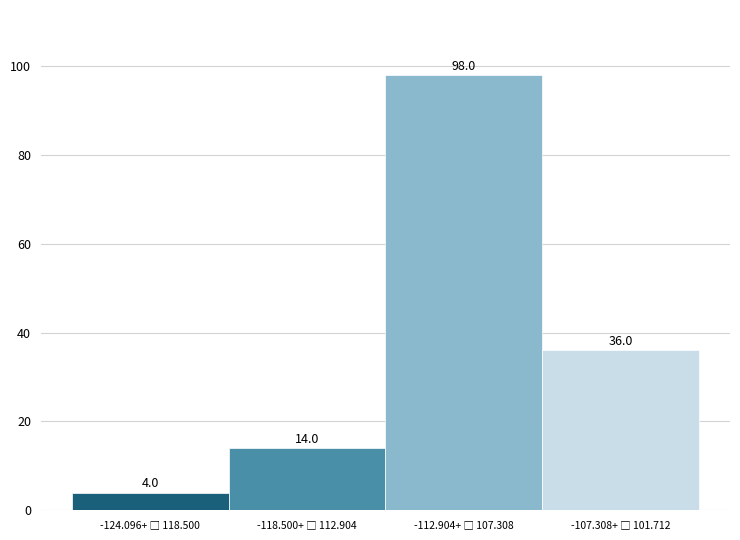

Reading left to right, extract all data points from this chart.

4	14	98	36